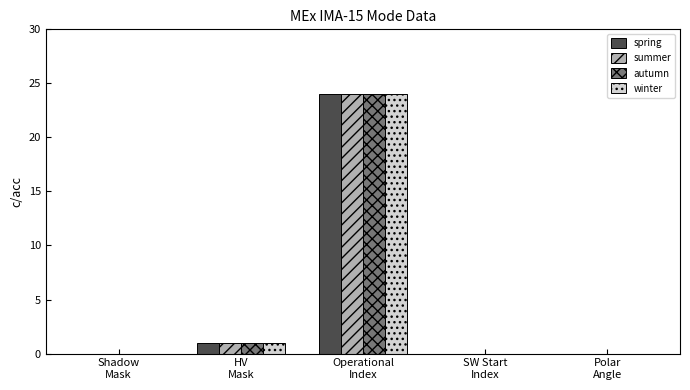

Reading right to left, extract all data points from this chart.

spring: 0	0	24	1	0
summer: 0	0	24	1	0
autumn: 0	0	24	1	0
winter: 0	0	24	1	0